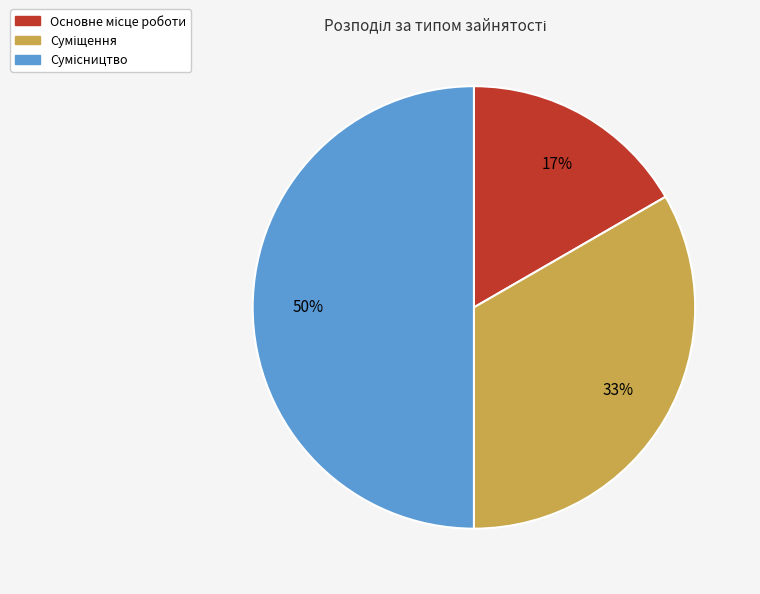

To the nearest percent, what is the average slice percentage?

33%